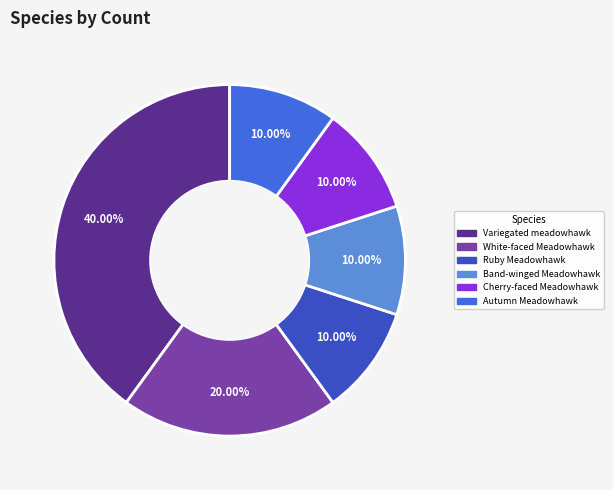

Count the number of slices in the pie.

6